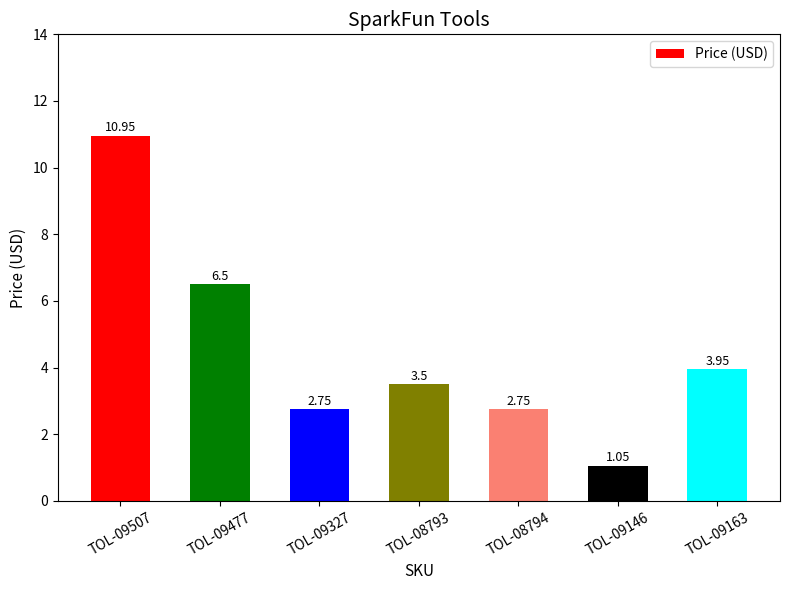

What is the sum of the values at TOL-09146 and TOL-08794?

3.8